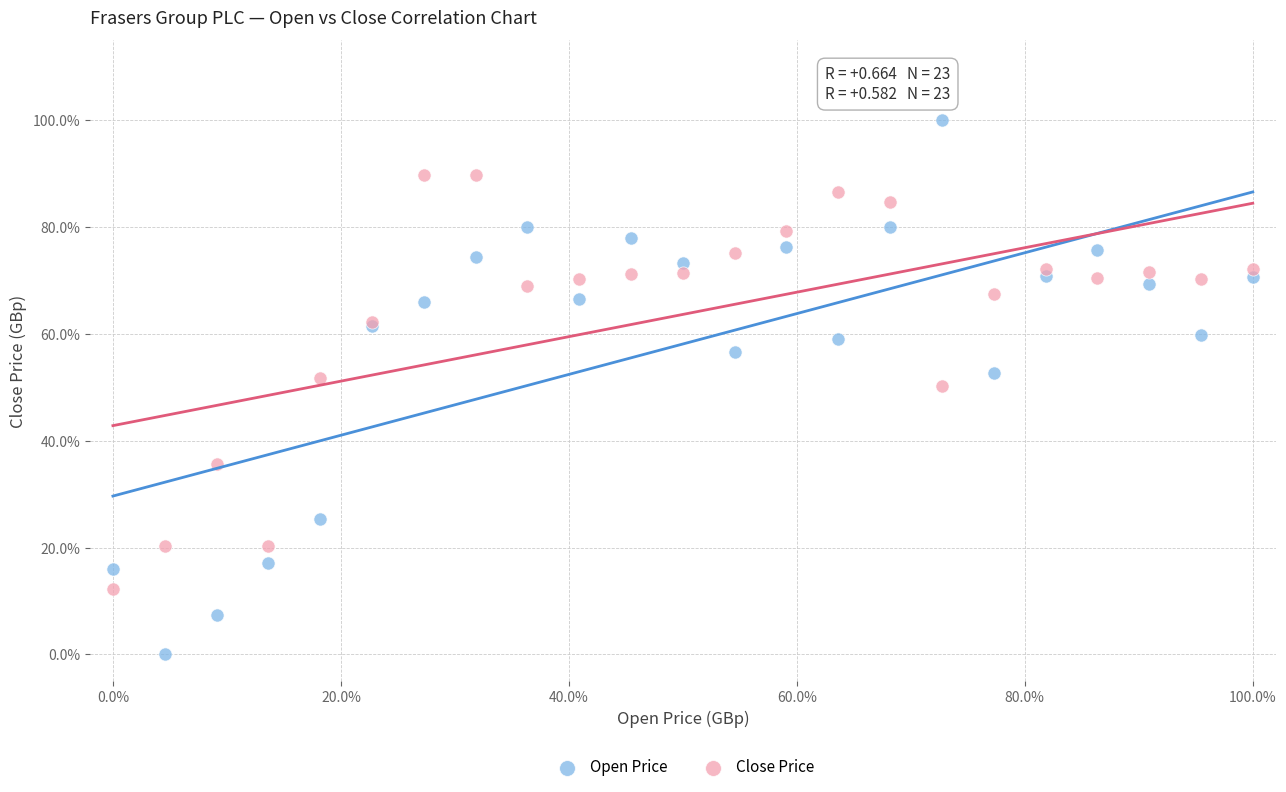

Which series contains the highest Y value?

Open Price